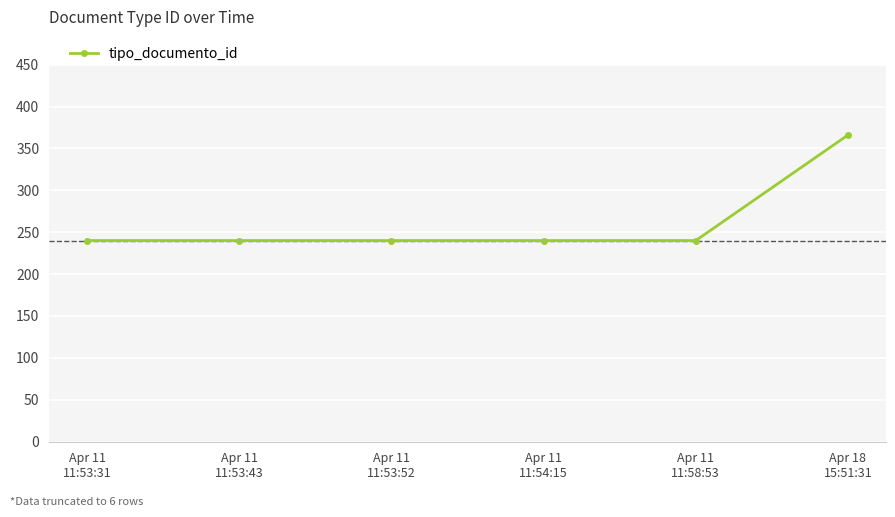

What is the difference between the maximum and minimum values?

126